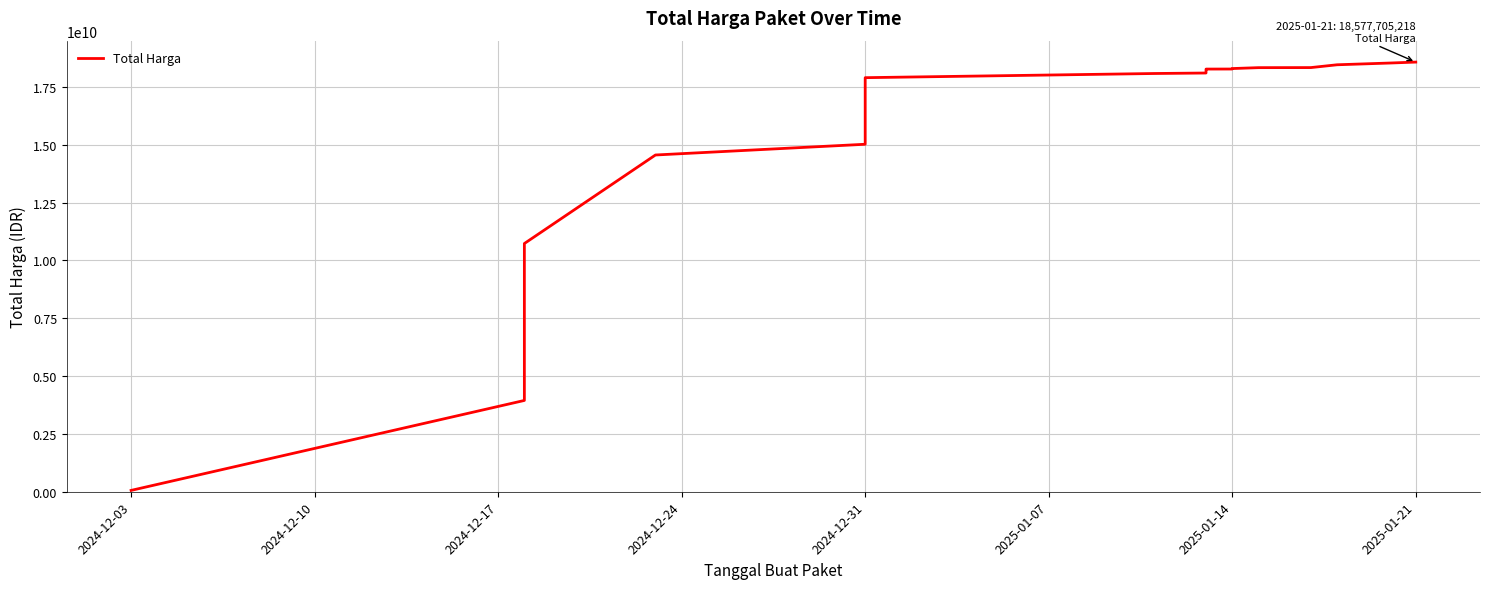

Count the number of data series in this chart.

1